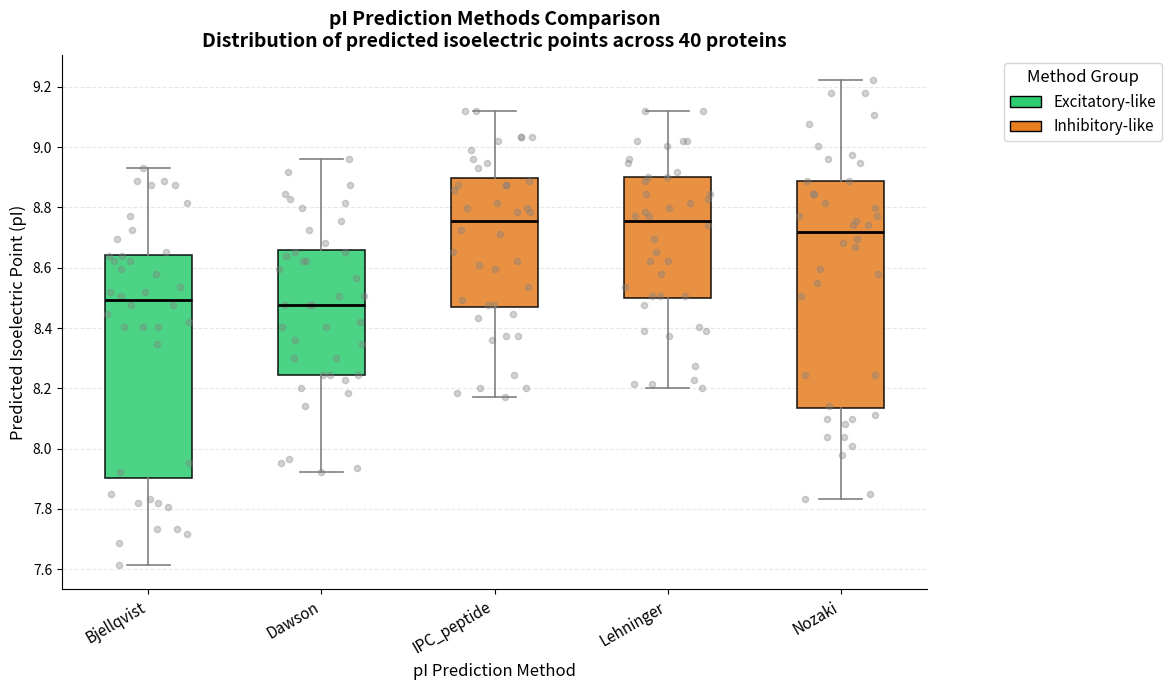

Reading left to right, read every box against the y-axis: the position of its median line, the range the box covers, and the ends of its whiskers. The values are not printed on the chart, so give them approximately, as read against the axis.

Bjellqvist: median 8.50, box 7.90 to 8.64, whiskers 7.62 to 8.94
Dawson: median 8.48, box 8.24 to 8.66, whiskers 7.92 to 8.96
IPC_peptide: median 8.76, box 8.48 to 8.90, whiskers 8.18 to 9.12
Lehninger: median 8.76, box 8.50 to 8.90, whiskers 8.20 to 9.12
Nozaki: median 8.72, box 8.14 to 8.88, whiskers 7.84 to 9.22